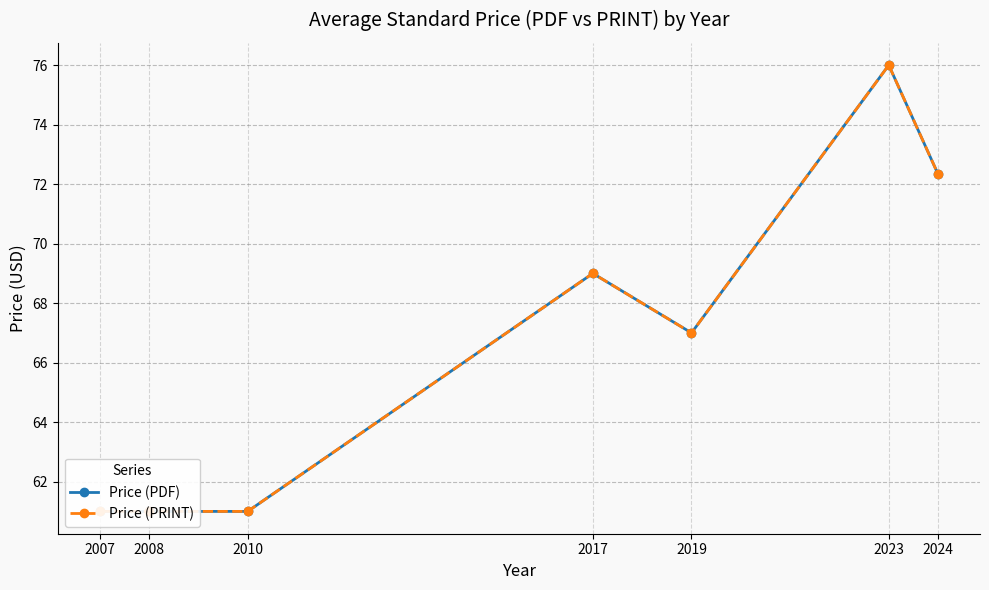

At how many categories does at least one series exceed 70?

2